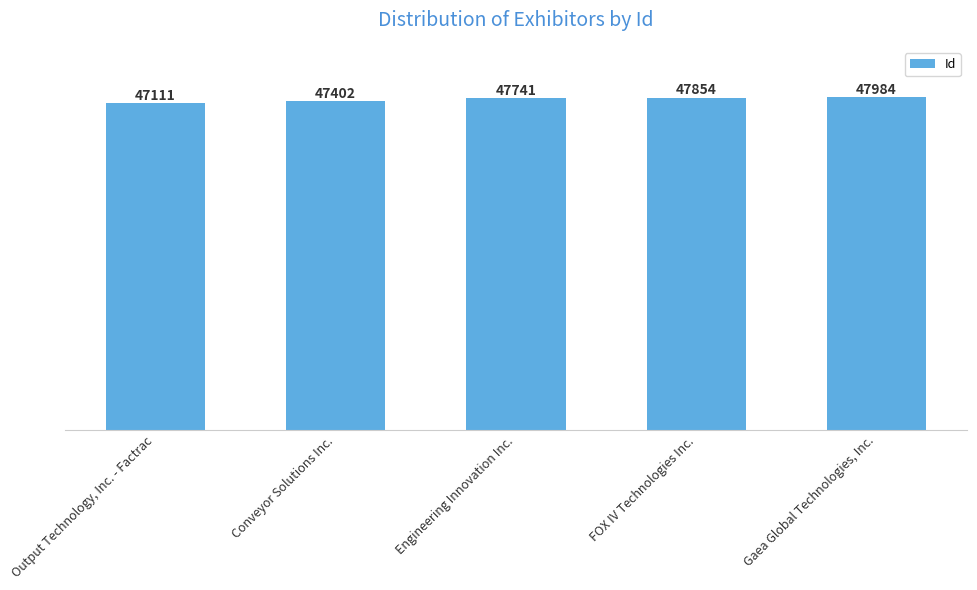

Rank the categories by value from lowest to highest.

Output Technology, Inc. - Factrac, Conveyor Solutions Inc., Engineering Innovation Inc., FOX IV Technologies Inc., Gaea Global Technologies, Inc.